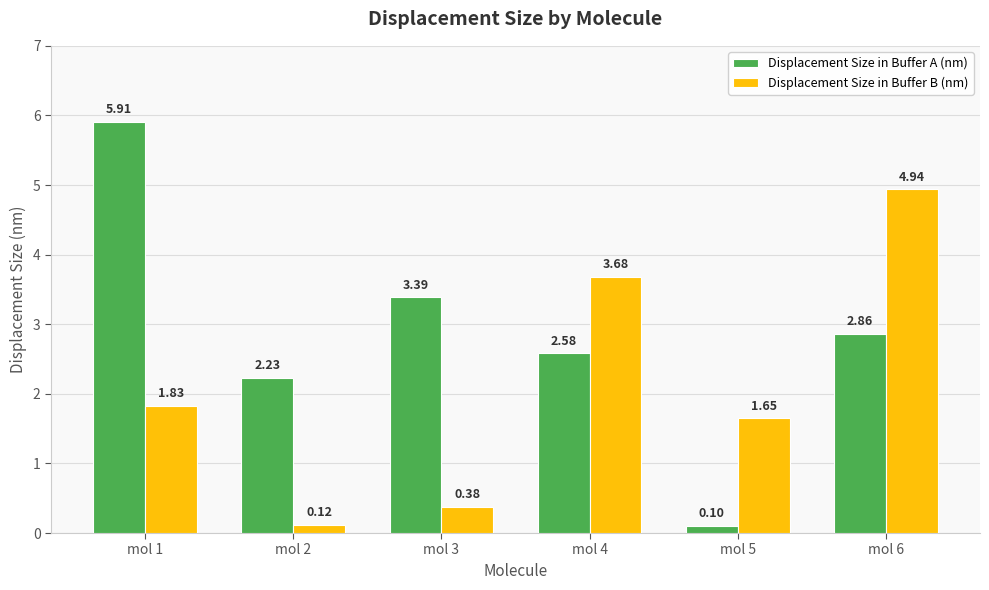

Does the chart contain any negative values?

No